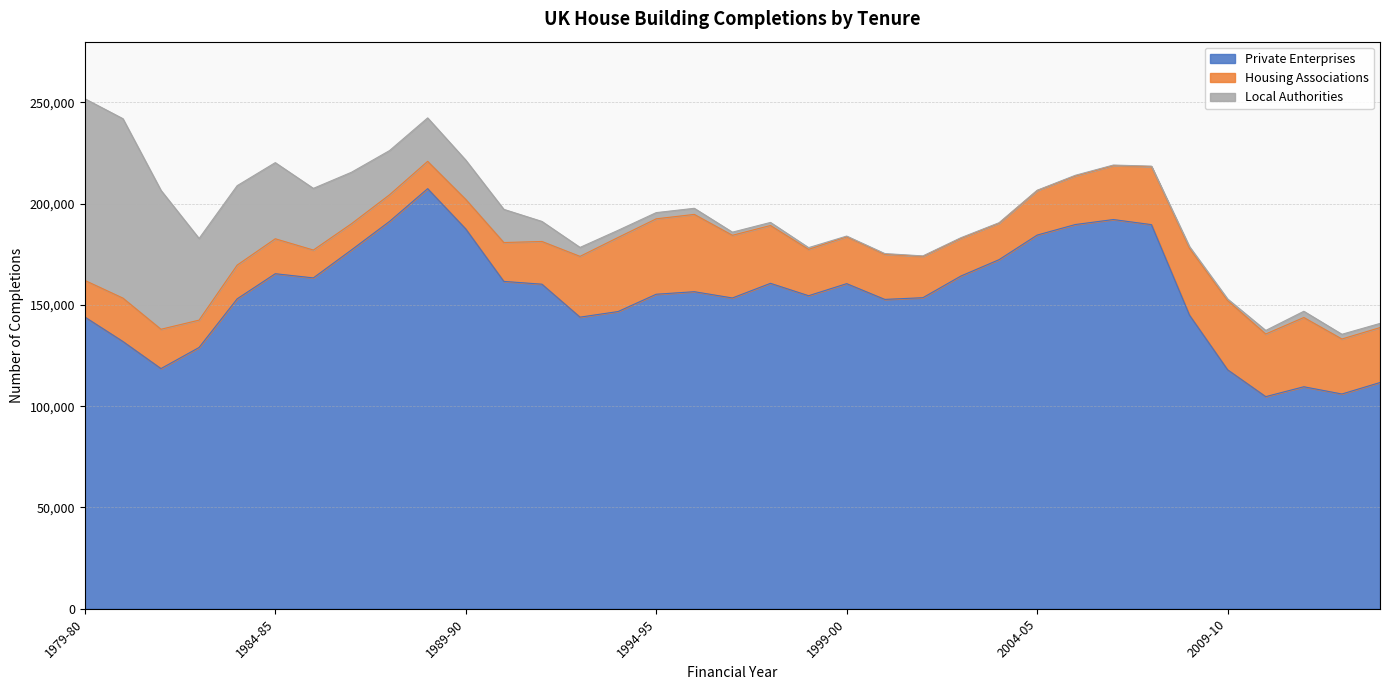

What is the difference between the maximum and minimum values in the Housing Associations series?

25230